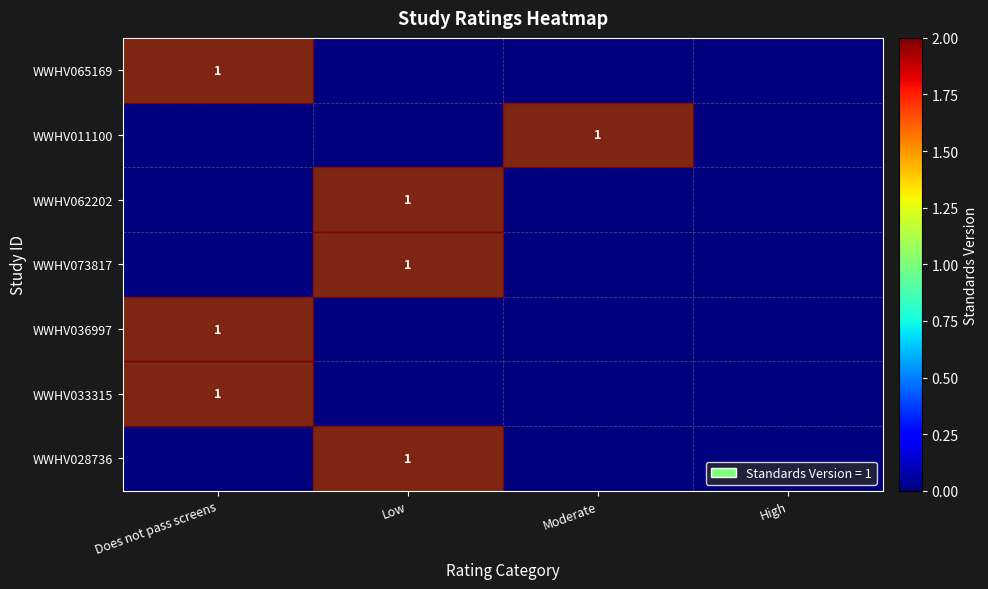

What is the maximum value shown in the chart?

1